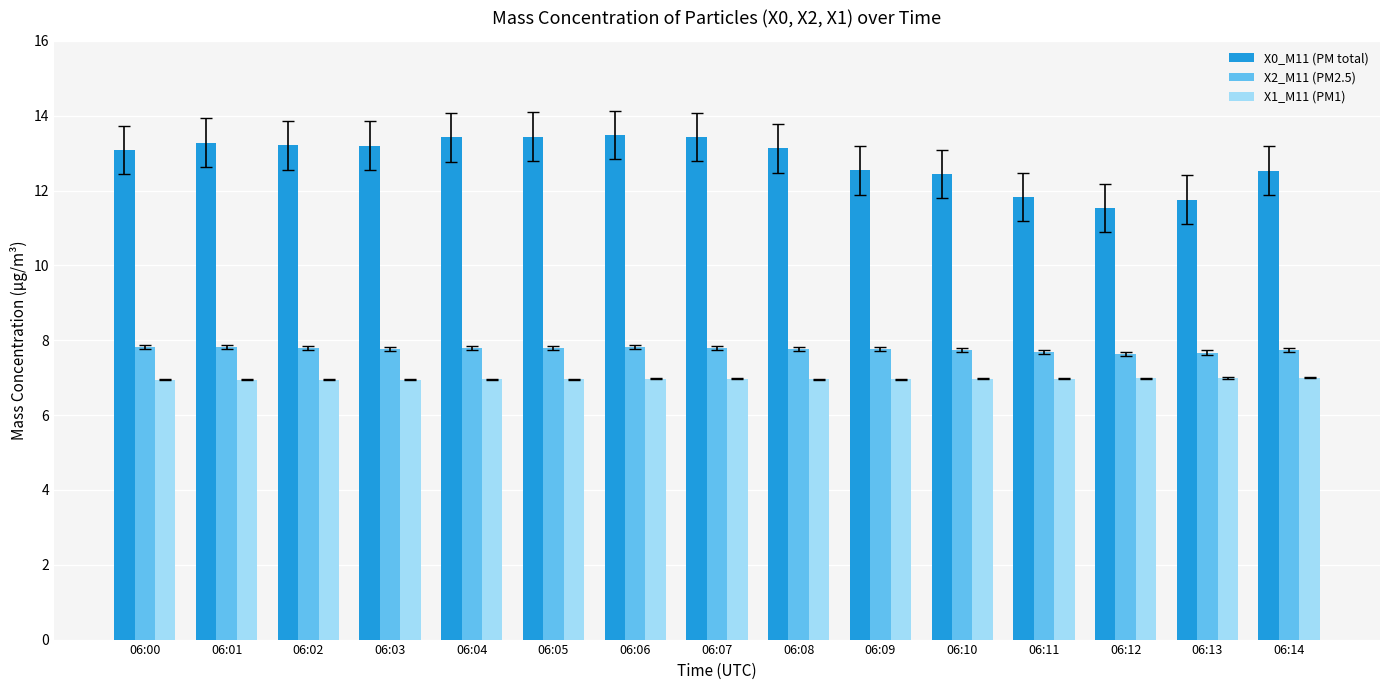

Is it true that X0_M11 (PM total) equals 12.5 at 06:14?

True